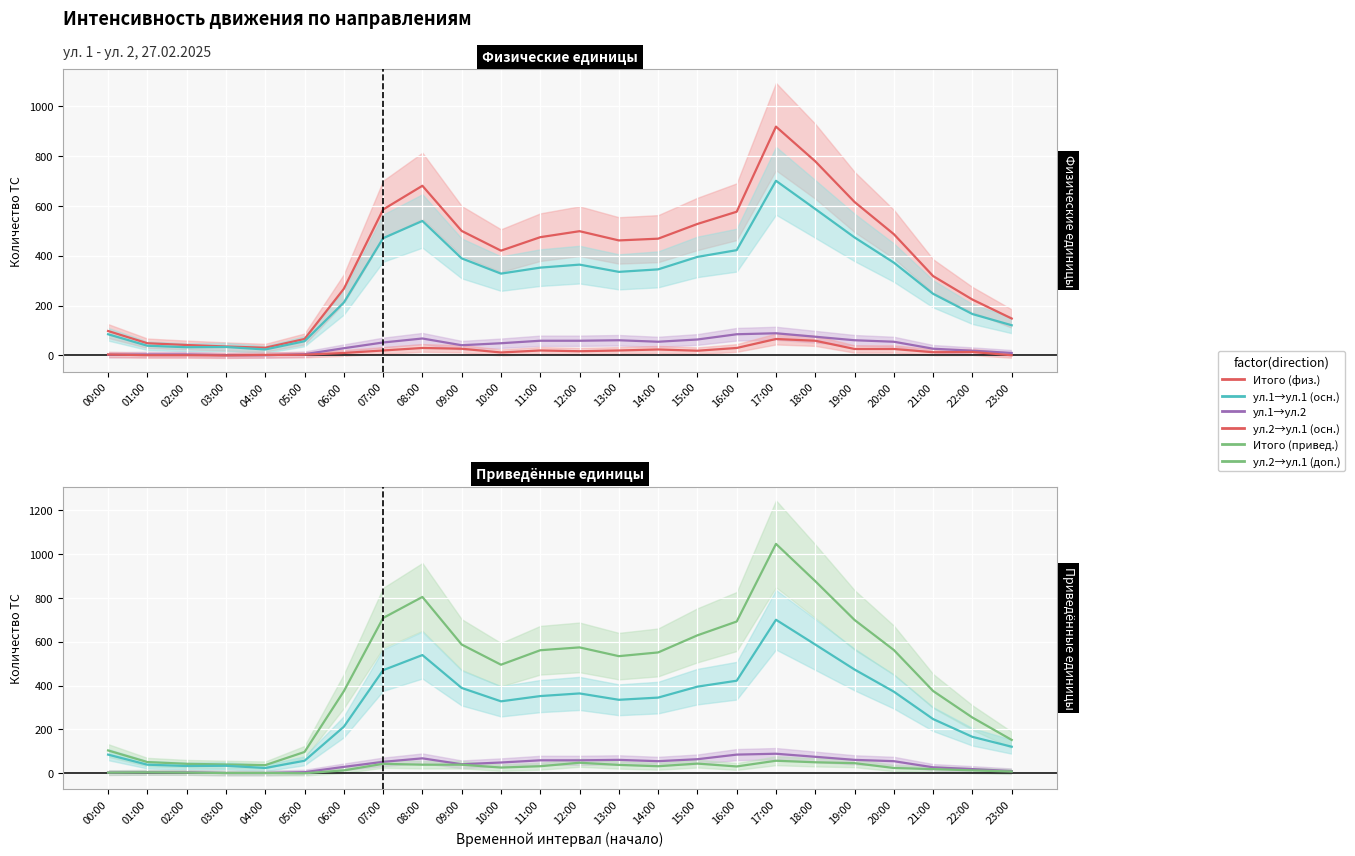

What is the maximum value shown in the chart?

1046